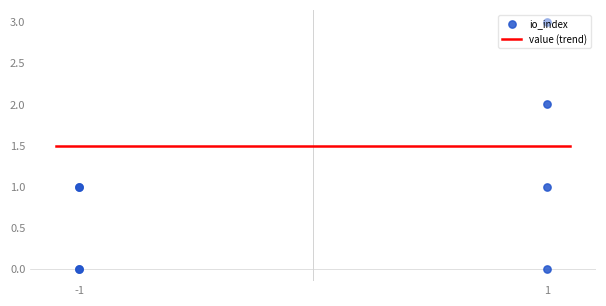

Which has a higher value, -1 or 1?

1